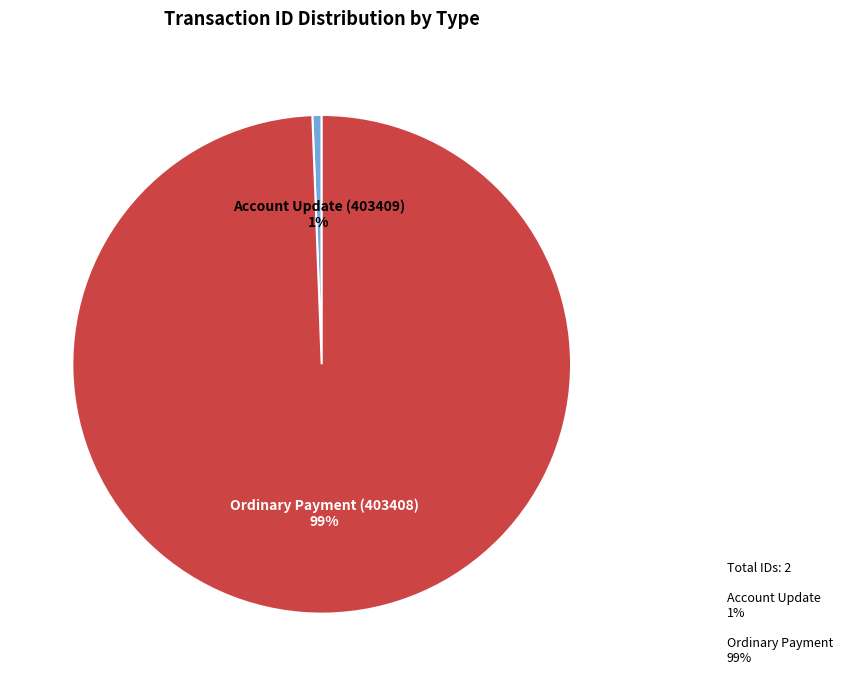

Is there a majority slice in this chart?

Yes